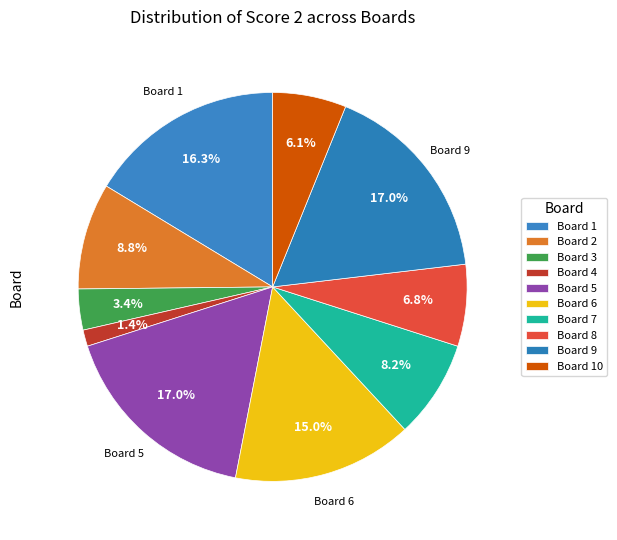

How many segments does this pie chart have?

10